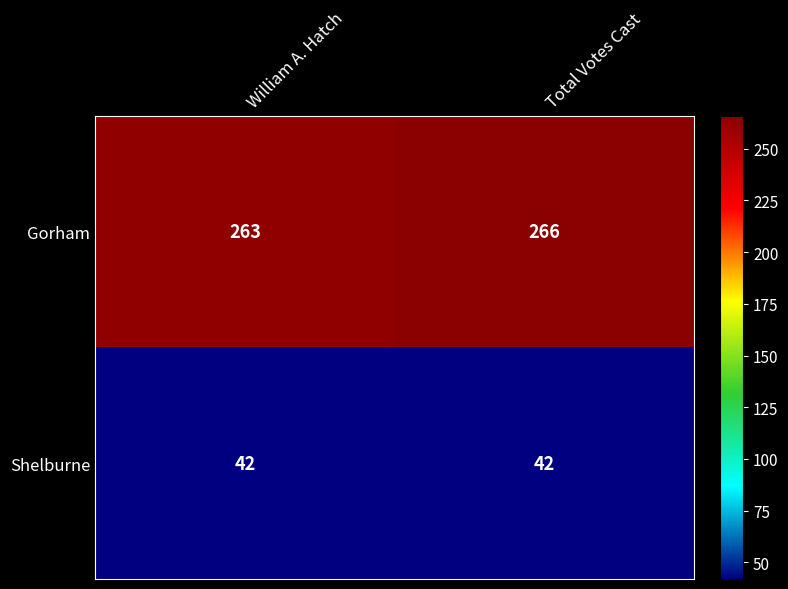

What is the spread (max minus min) of values at Total Votes Cast?

224